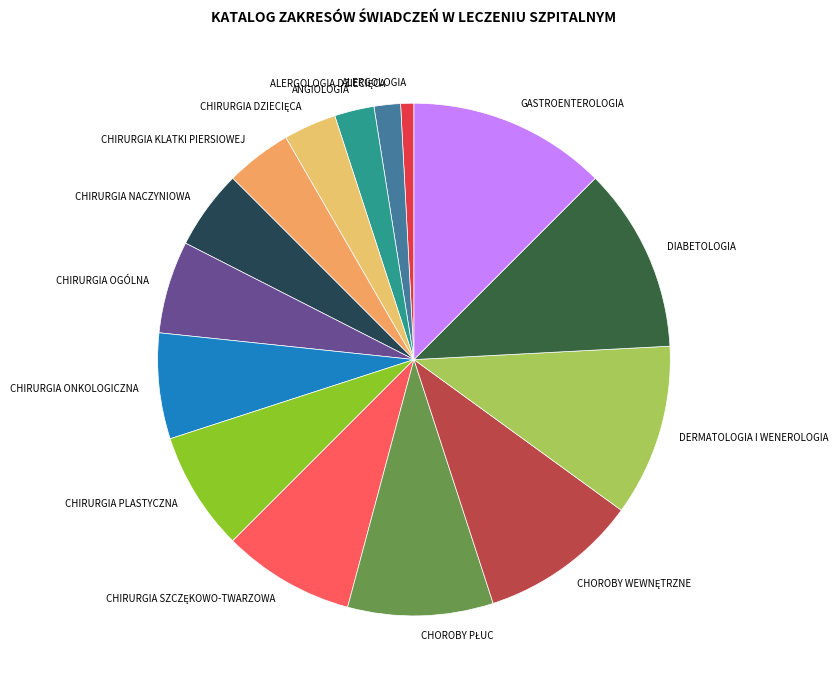

True or false: GASTROENTEROLOGIA accounts for 20% of the total.

False